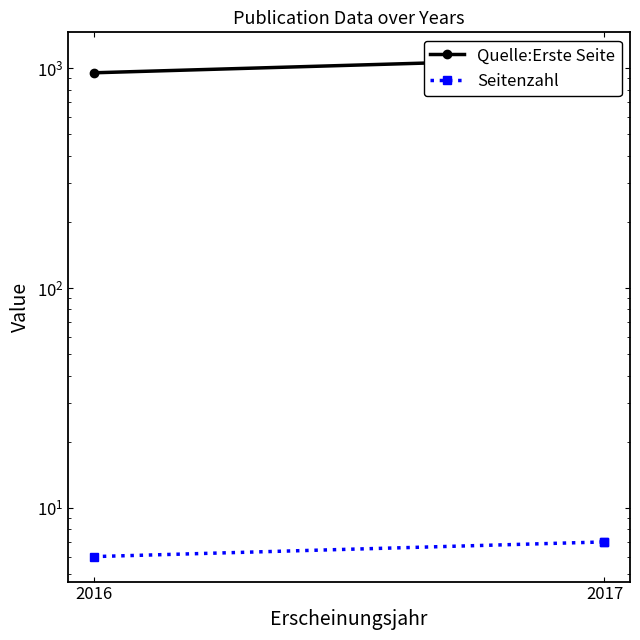

Which series has the largest total across all categories?

Quelle:Erste Seite